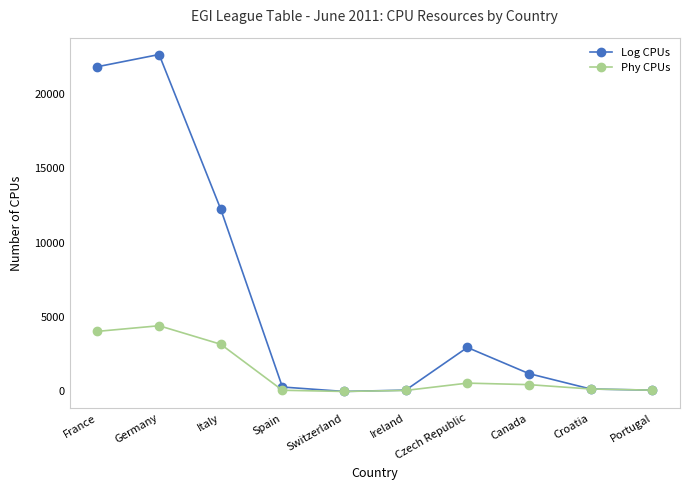

At which label does Phy CPUs first exceed 460?

France